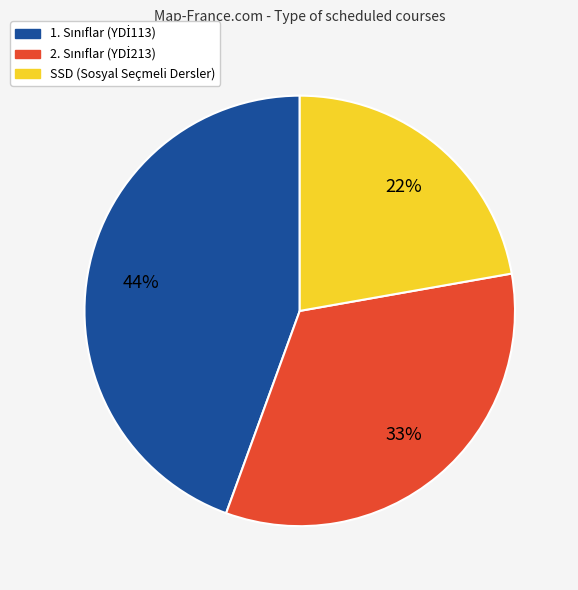

What percentage is the SSD (Sosyal Seçmeli Dersler) slice, to the nearest percent?

22%